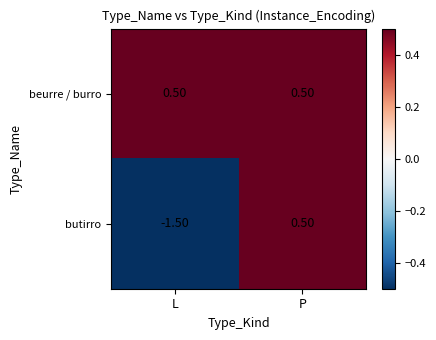

At how many categories does at least one series exceed 0?

2